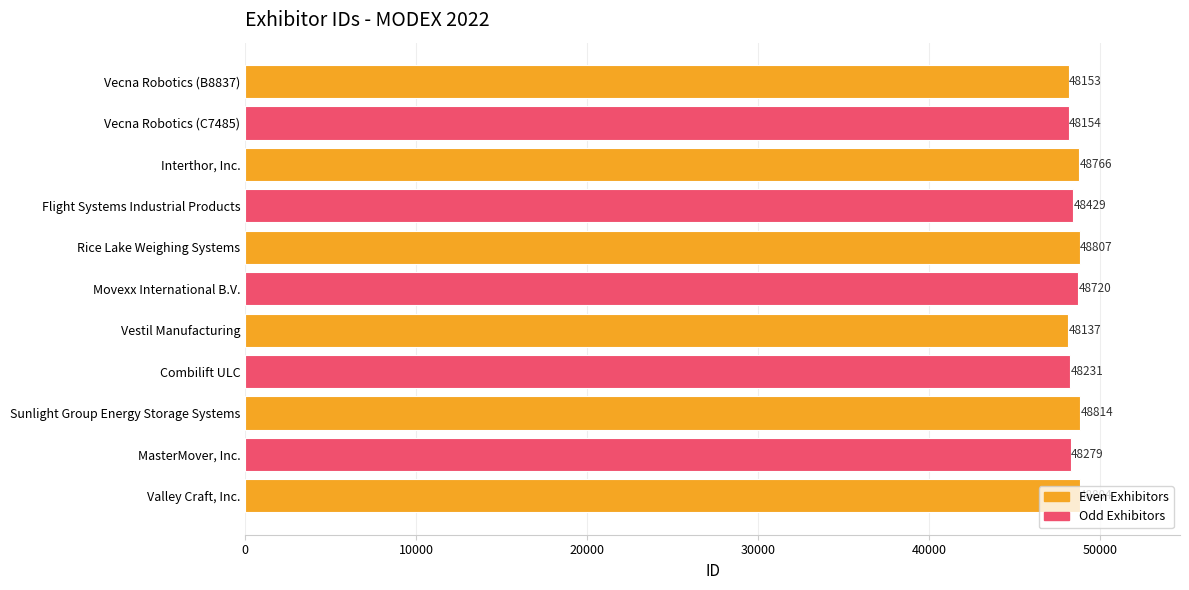

Are the bars horizontal?

Yes